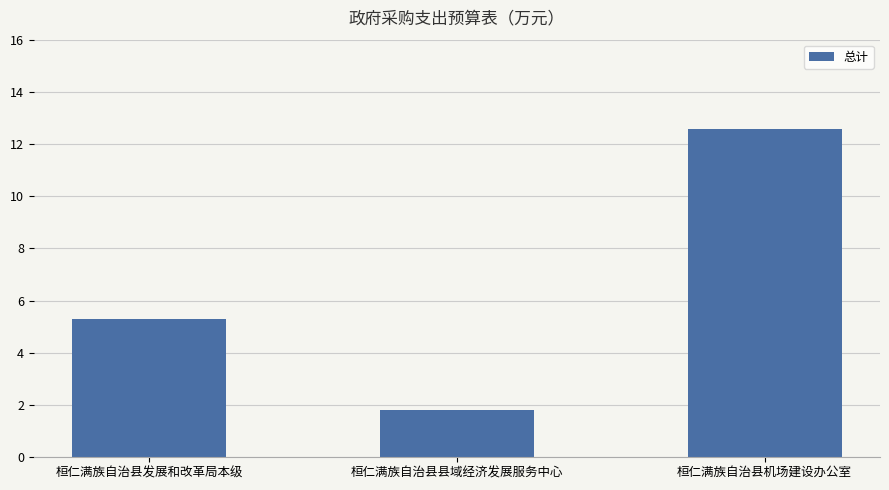

Does the chart contain any negative values?

No